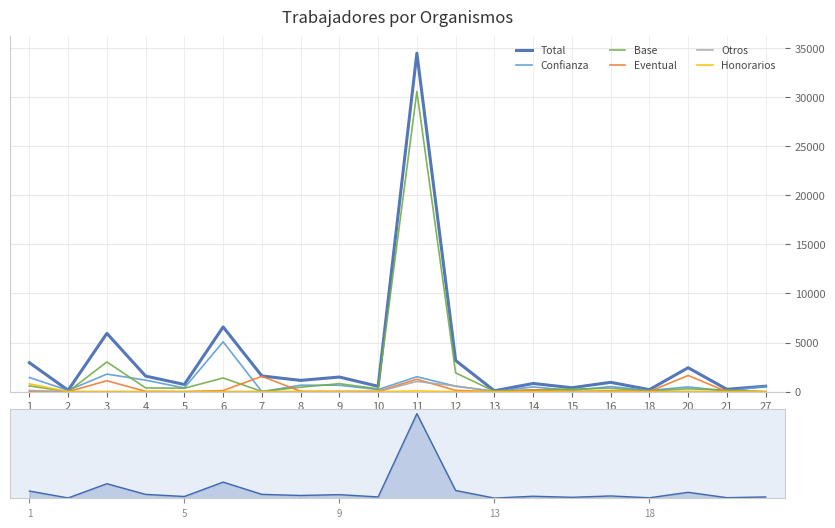

The Total series shows 139 at 2. True or false?

True